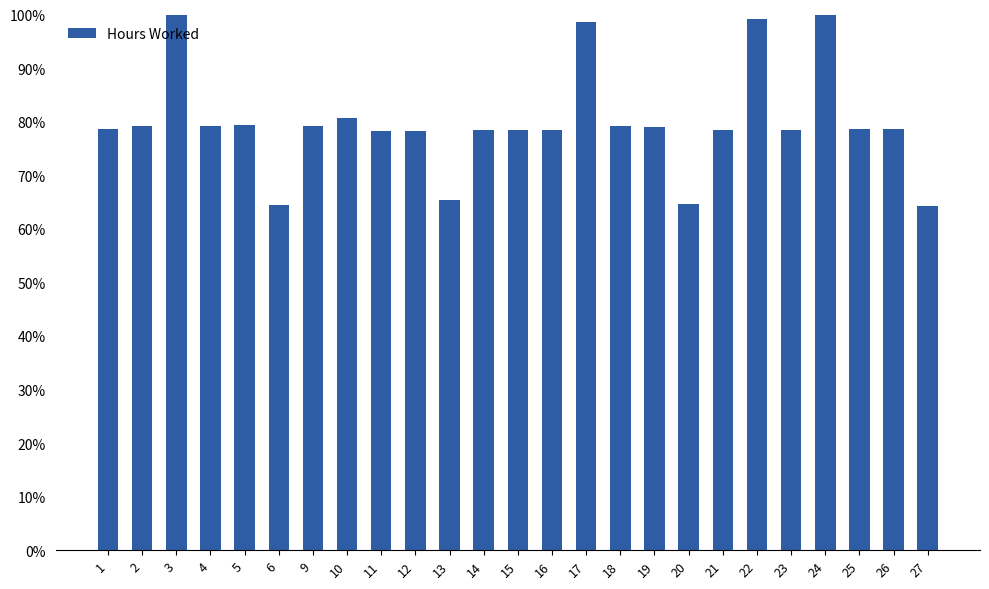

Between 17 and 1, which is larger?

17